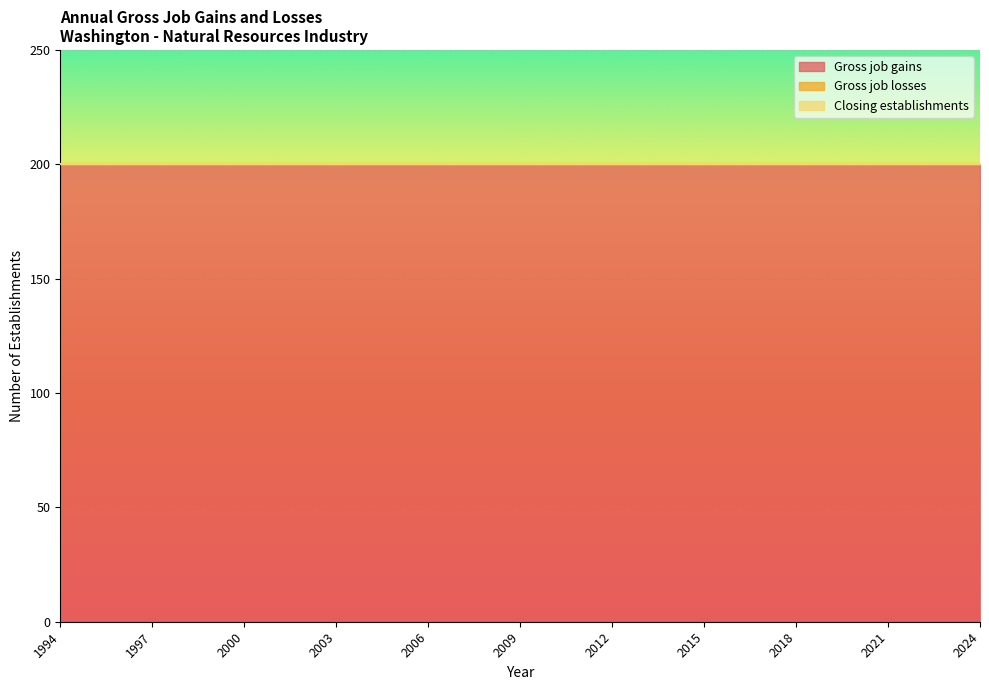

True or false: Gross job losses has more than 1 interior local peaks.

False